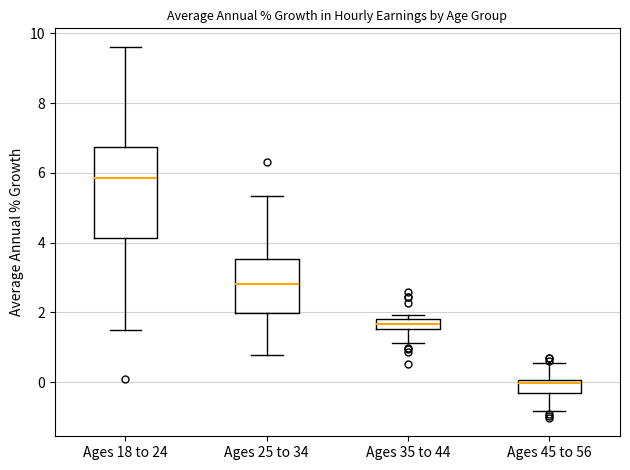

Where does the lower whisker of the box for Ages 45 to 56 end on the y-axis? The values are not printed on the chart, so give them approximately, as read against the axis.

-0.8